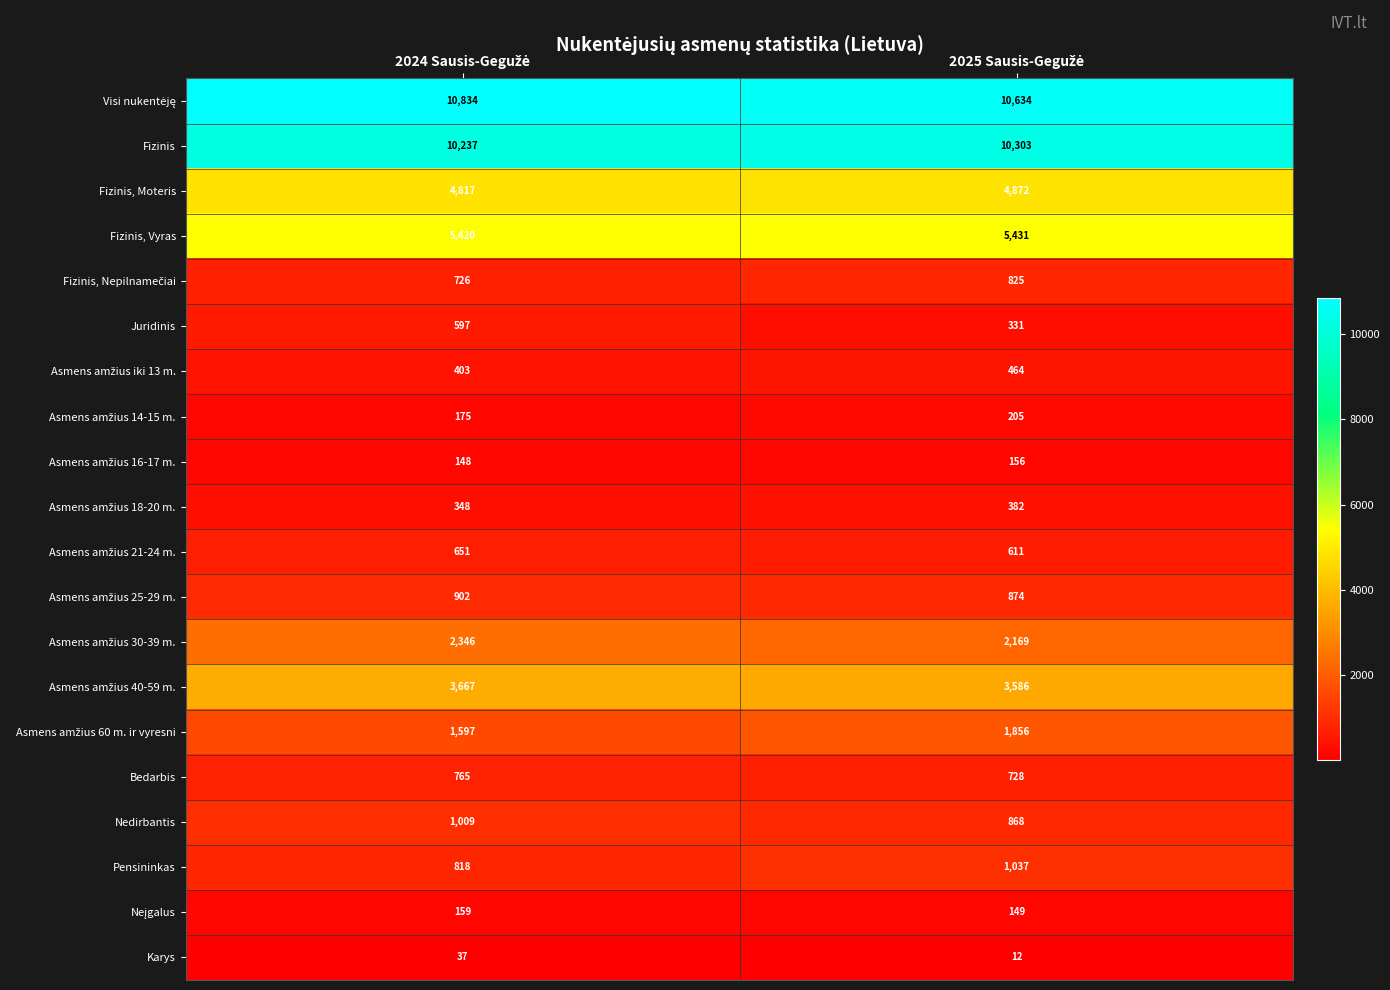

Which series has the largest range (max minus min)?

Juridinis